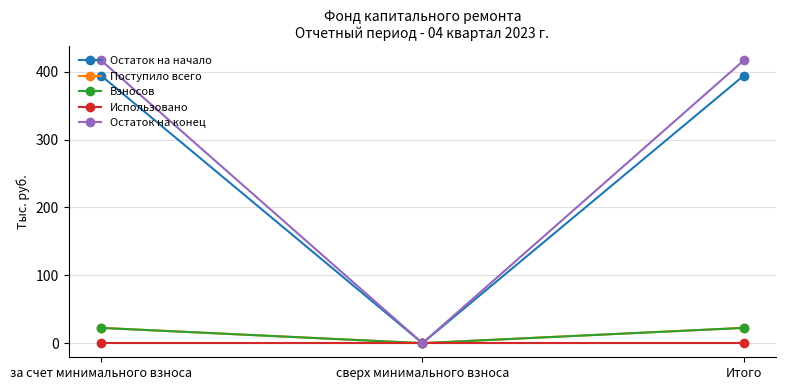

Does the chart have visible grid lines?

Yes